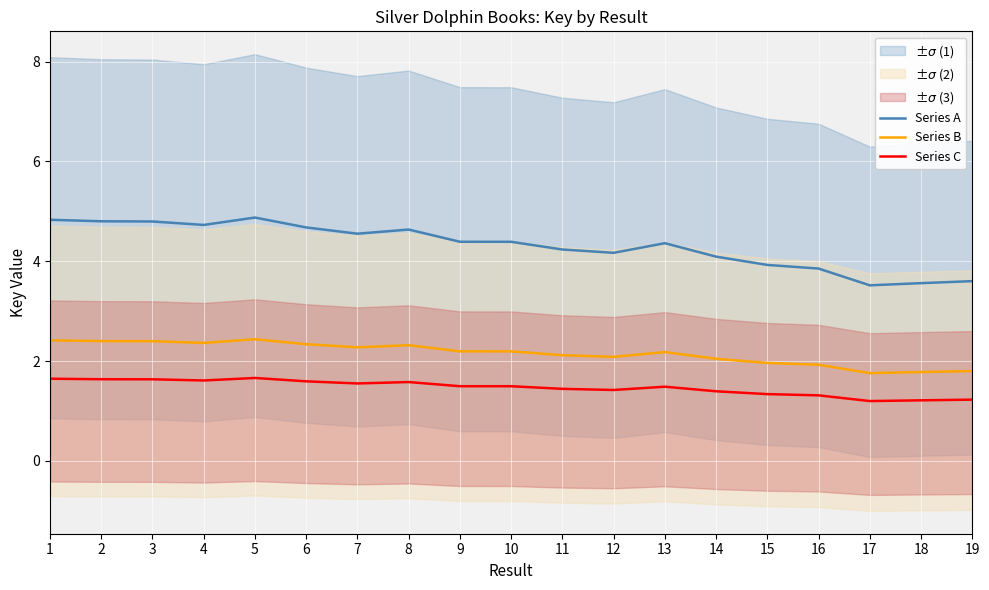

True or false: Series A has a value of 4.1 at 14.

True